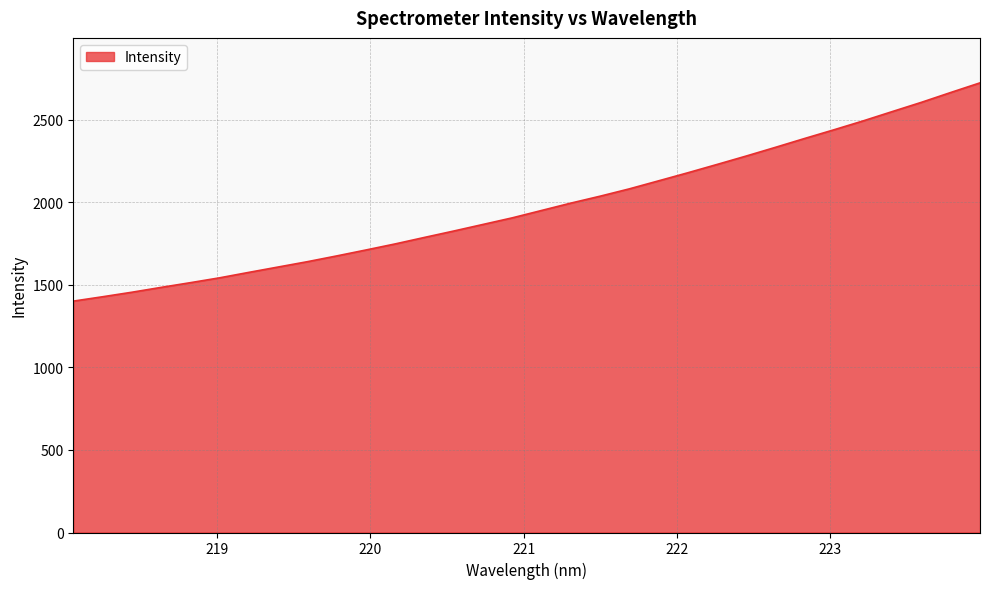

What is the minimum value shown in the chart?

1401.2